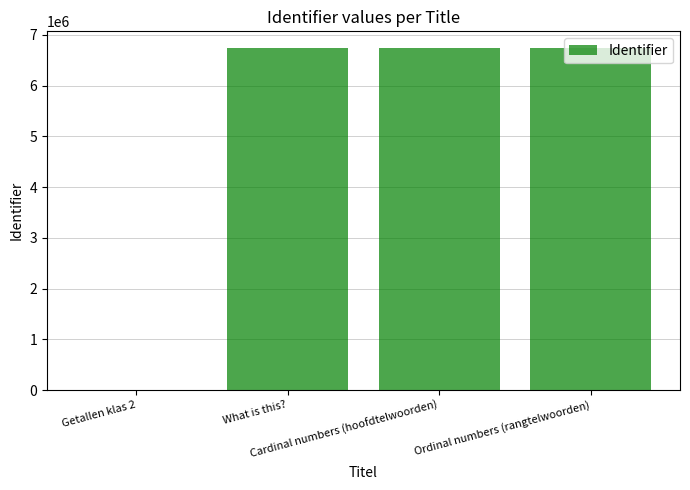

What is the sum of all values?

20193936